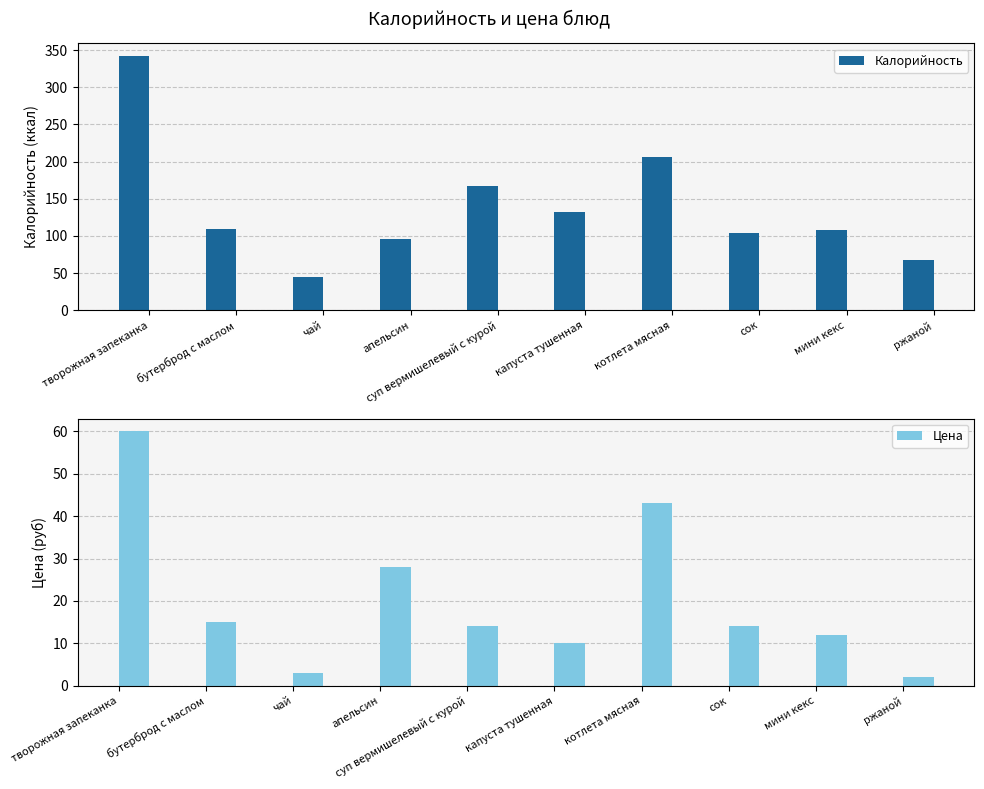

Does the chart contain any negative values?

No